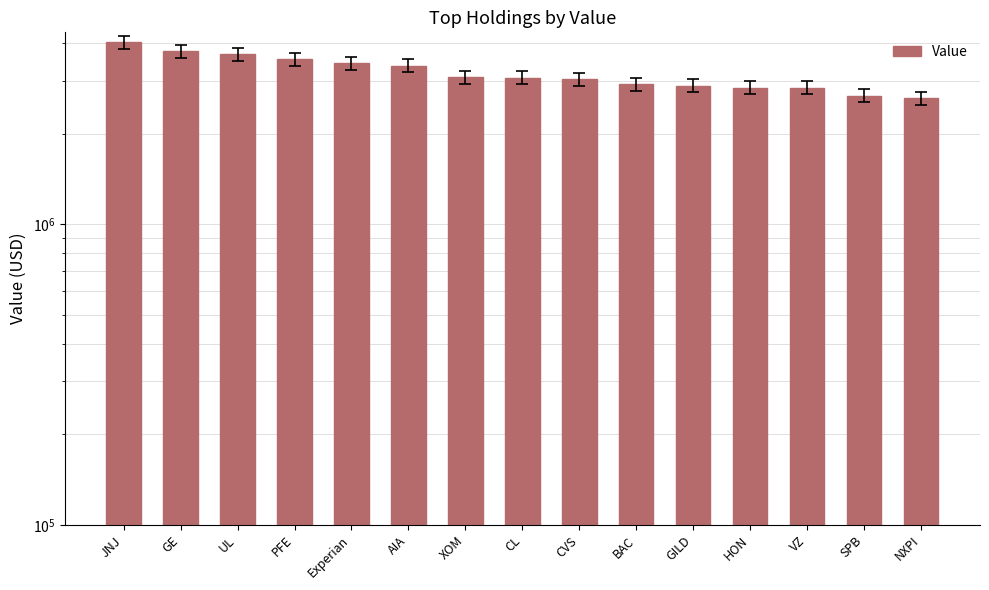

What is the label of the 10th bar from the right?

AIA